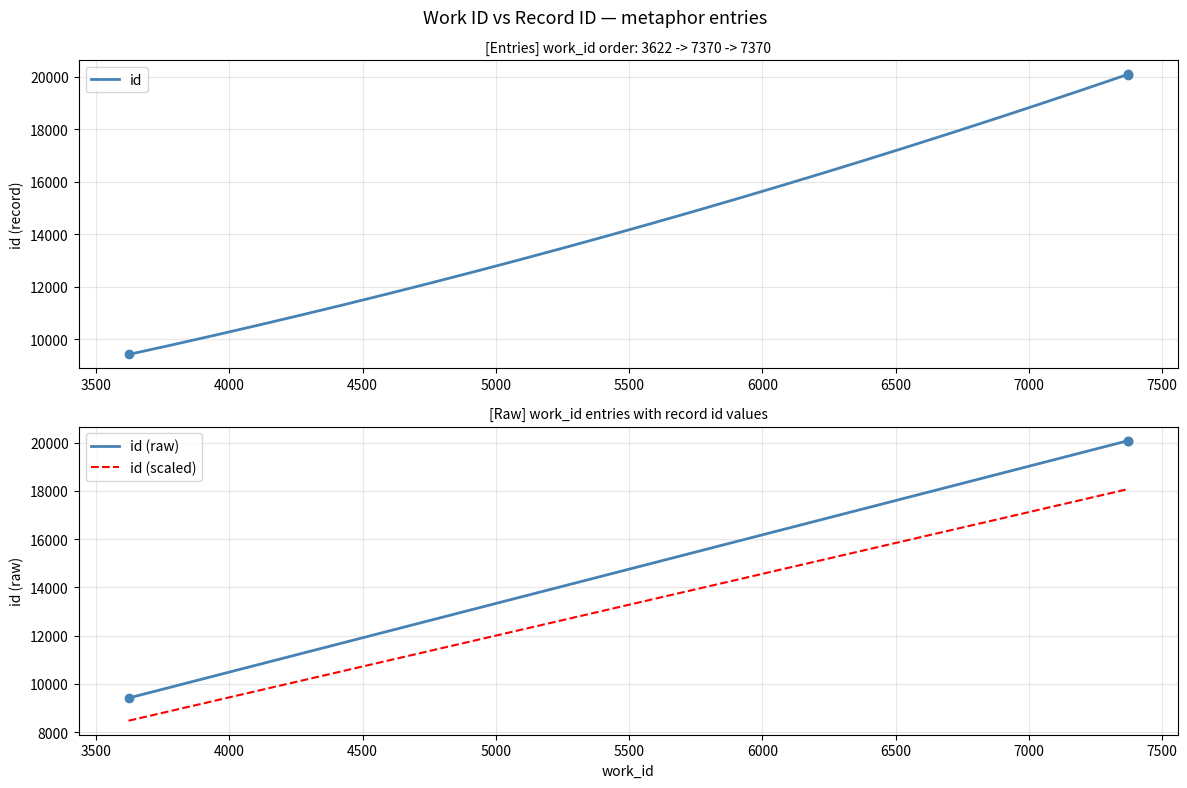

How many data points are less than 20080?

1